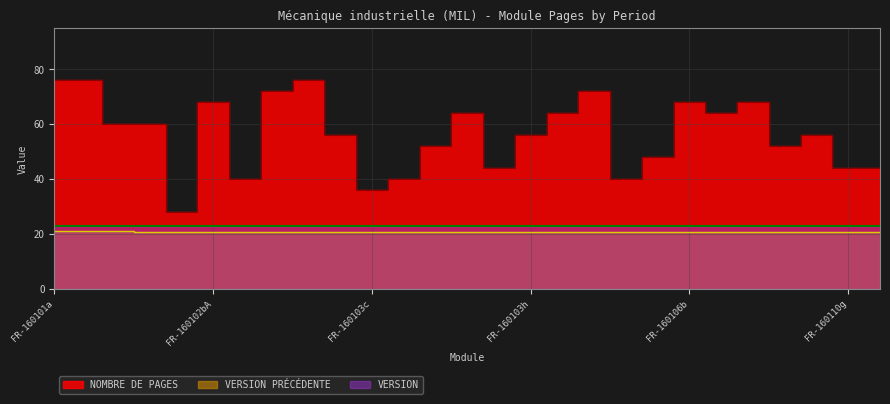

Which category has the lowest value across all series?

FR-160101e